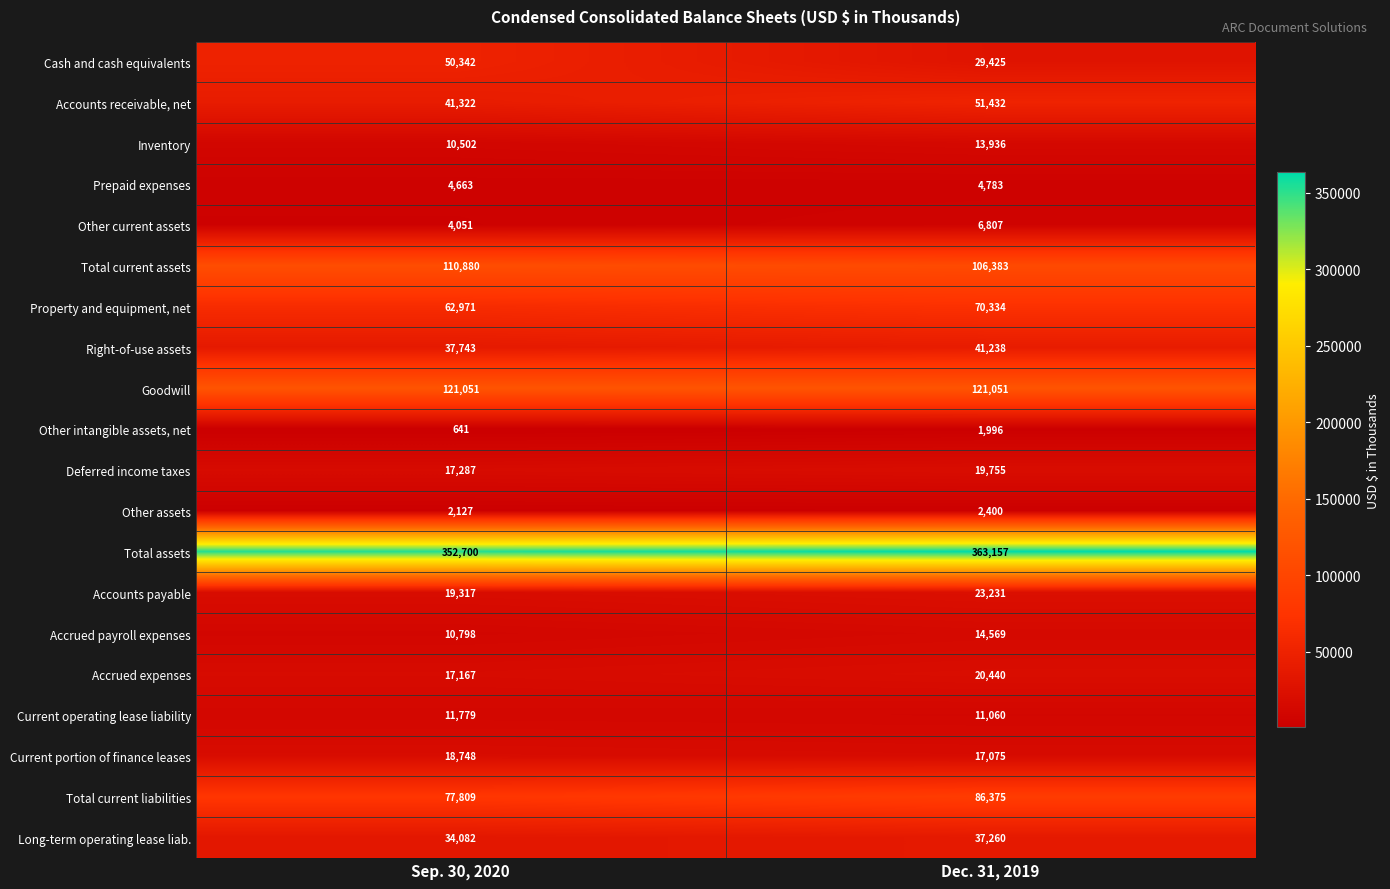

How many distinct data groups are displayed?

20